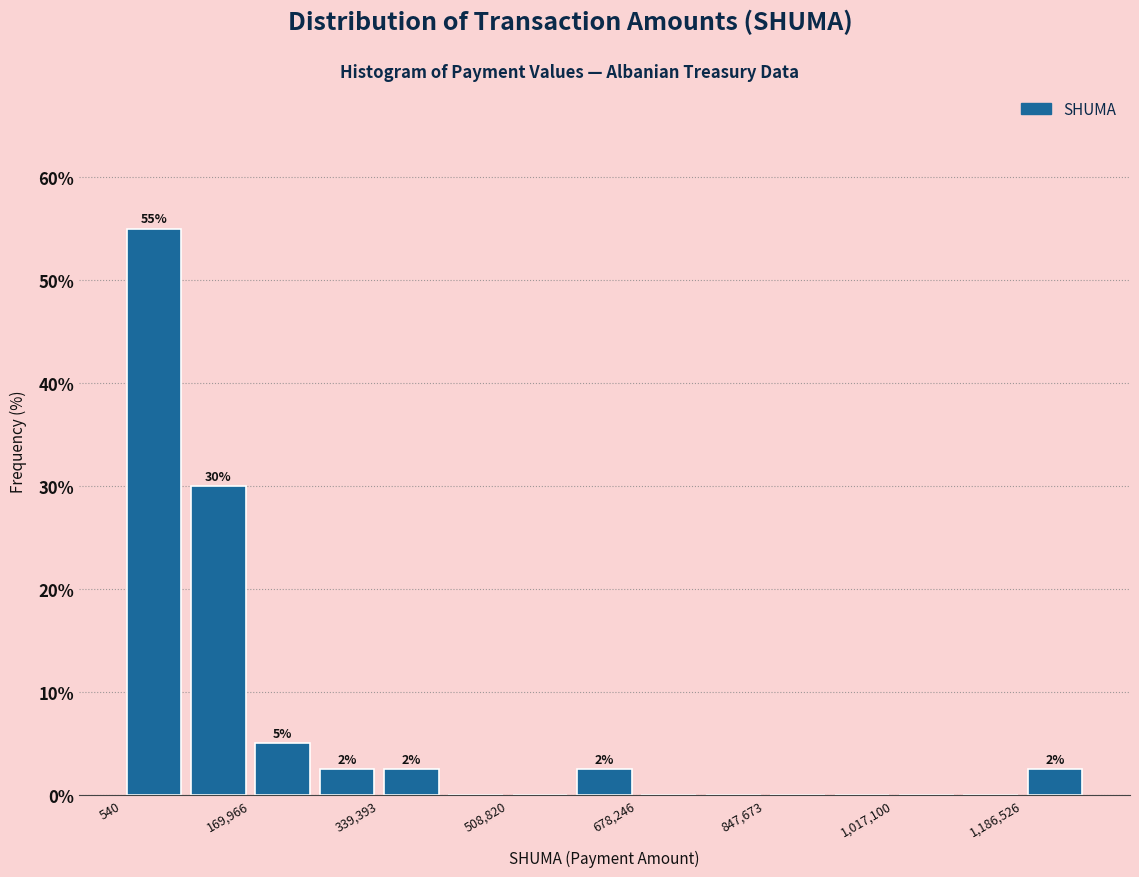

Which range on the x-axis has the tallest bar?

0 to 80000